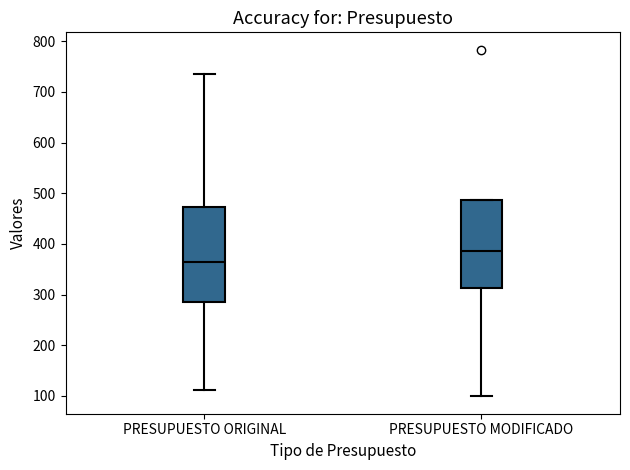

Which box has the highest median line?

PRESUPUESTO MODIFICADO